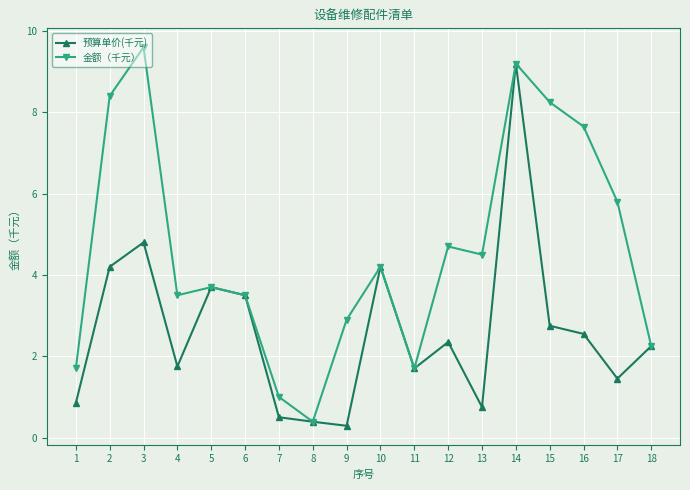

Where does the 预算单价(千元) series first go above 2?

2